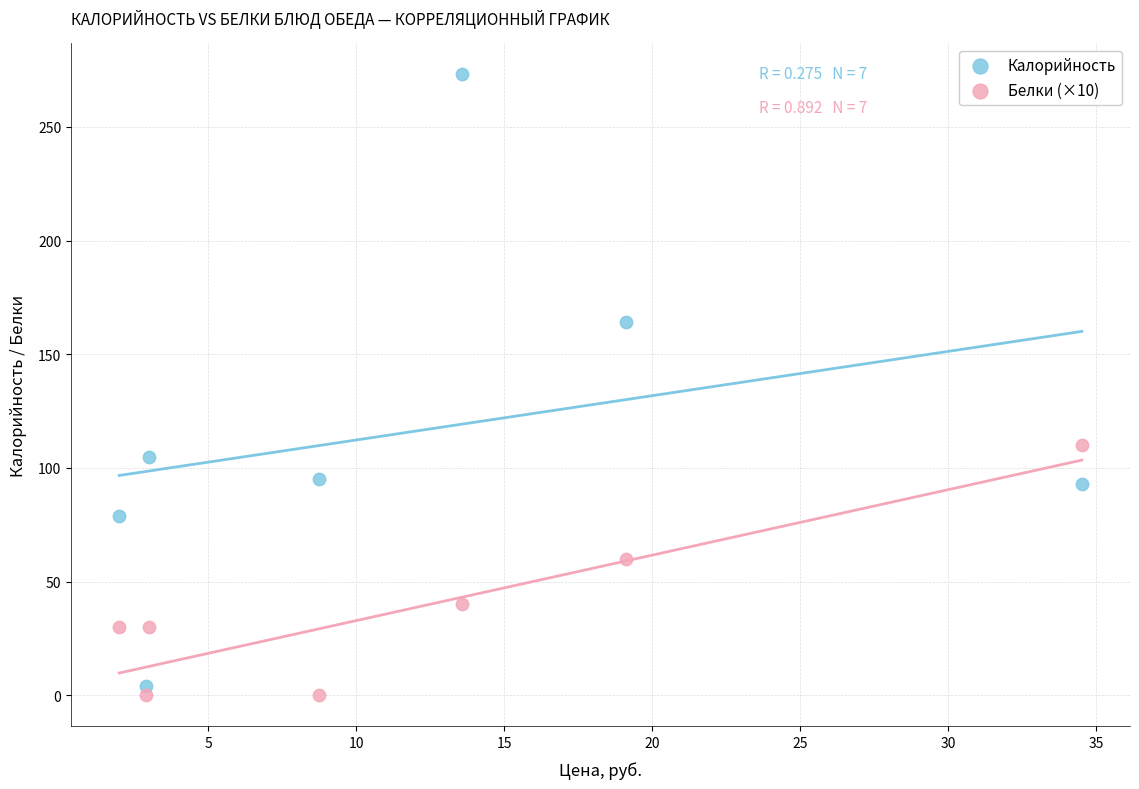

Which series has the widest spread of Y values?

Калорийность